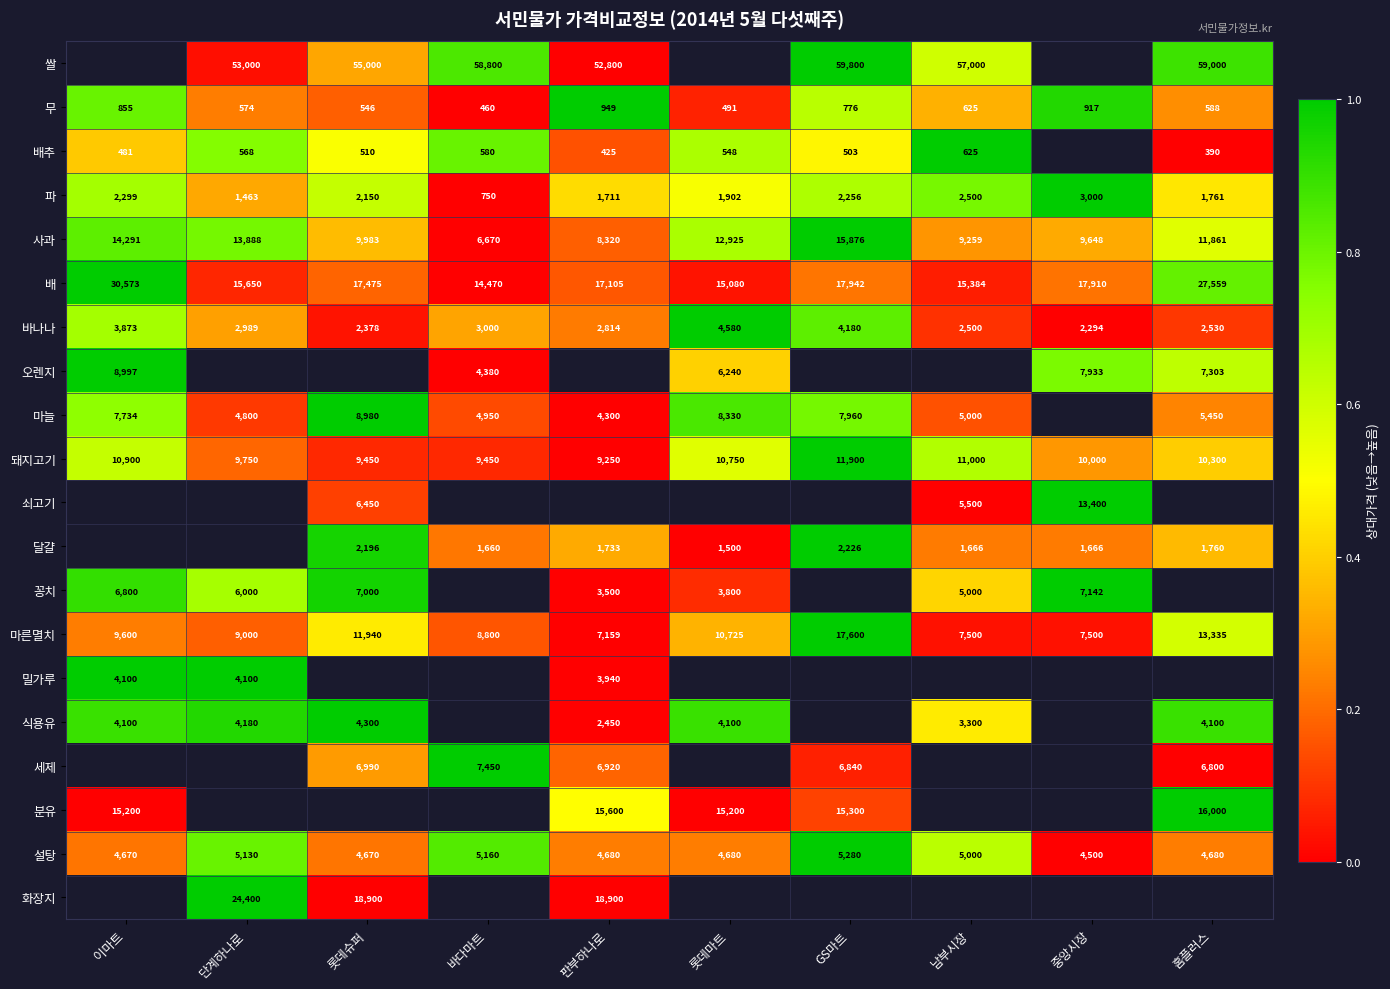

Is the value of 바나나 at 롯데슈퍼 greater than the value of 쇠고기 at 롯데슈퍼?

No